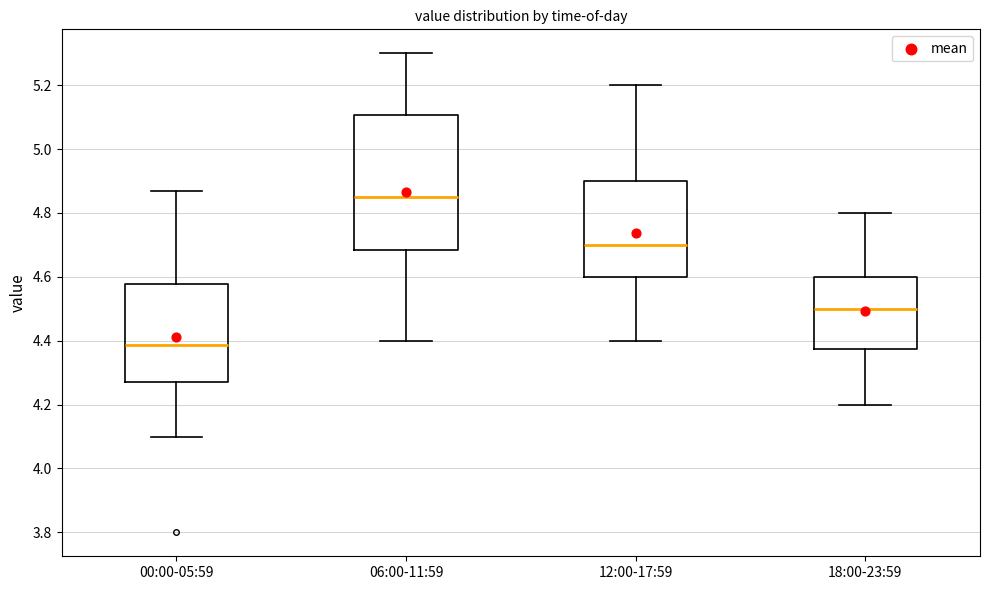

Reading left to right, transcribe this box plot: for each box, give where its median line is, the range the box spans, and where its two whiskers end, as read against the y-axis. The values are not printed on the chart, so give them approximately, as read against the axis.

00:00-05:59: median 4.38, box 4.28 to 4.58, whiskers 4.10 to 4.88
06:00-11:59: median 4.86, box 4.68 to 5.10, whiskers 4.40 to 5.30
12:00-17:59: median 4.70, box 4.60 to 4.90, whiskers 4.40 to 5.20
18:00-23:59: median 4.50, box 4.38 to 4.60, whiskers 4.20 to 4.80